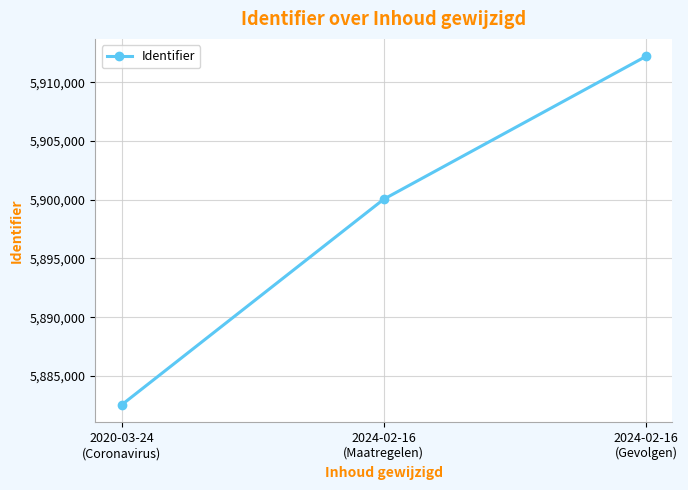

How many distinct data groups are displayed?

1